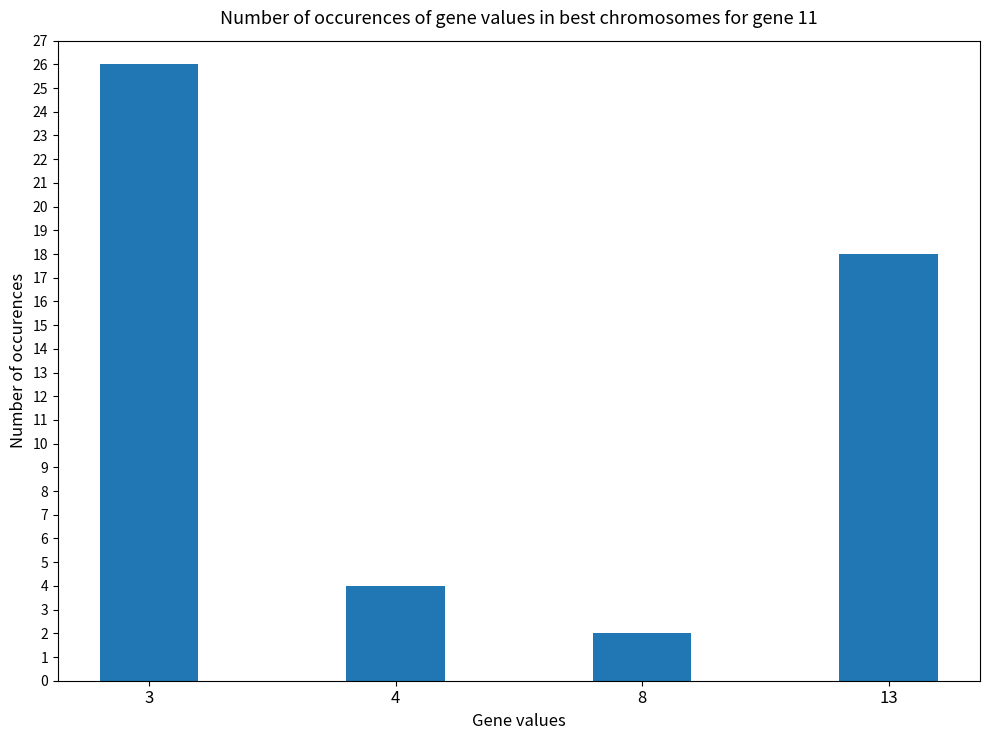

What is the difference between the second highest and minimum values?

16